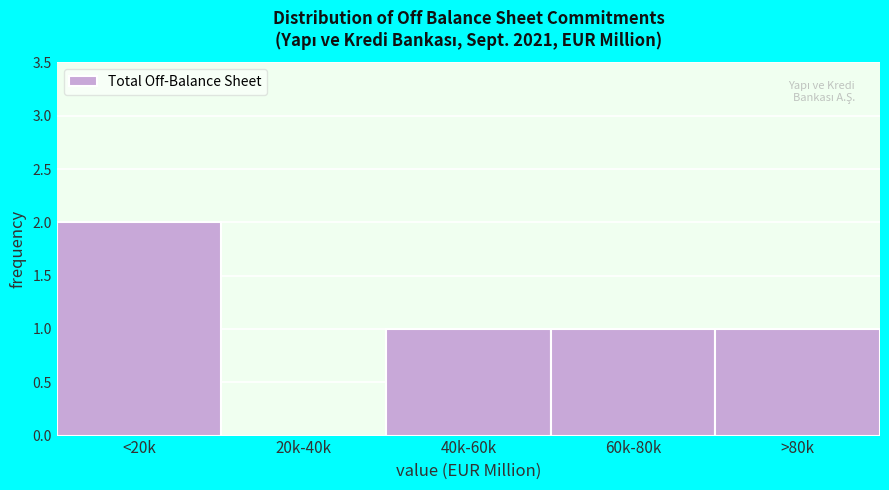

Reading left to right, transcribe all the data shown in this chart.

<20k=2	20k-40k=0	40k-60k=1	60k-80k=1	>80k=1